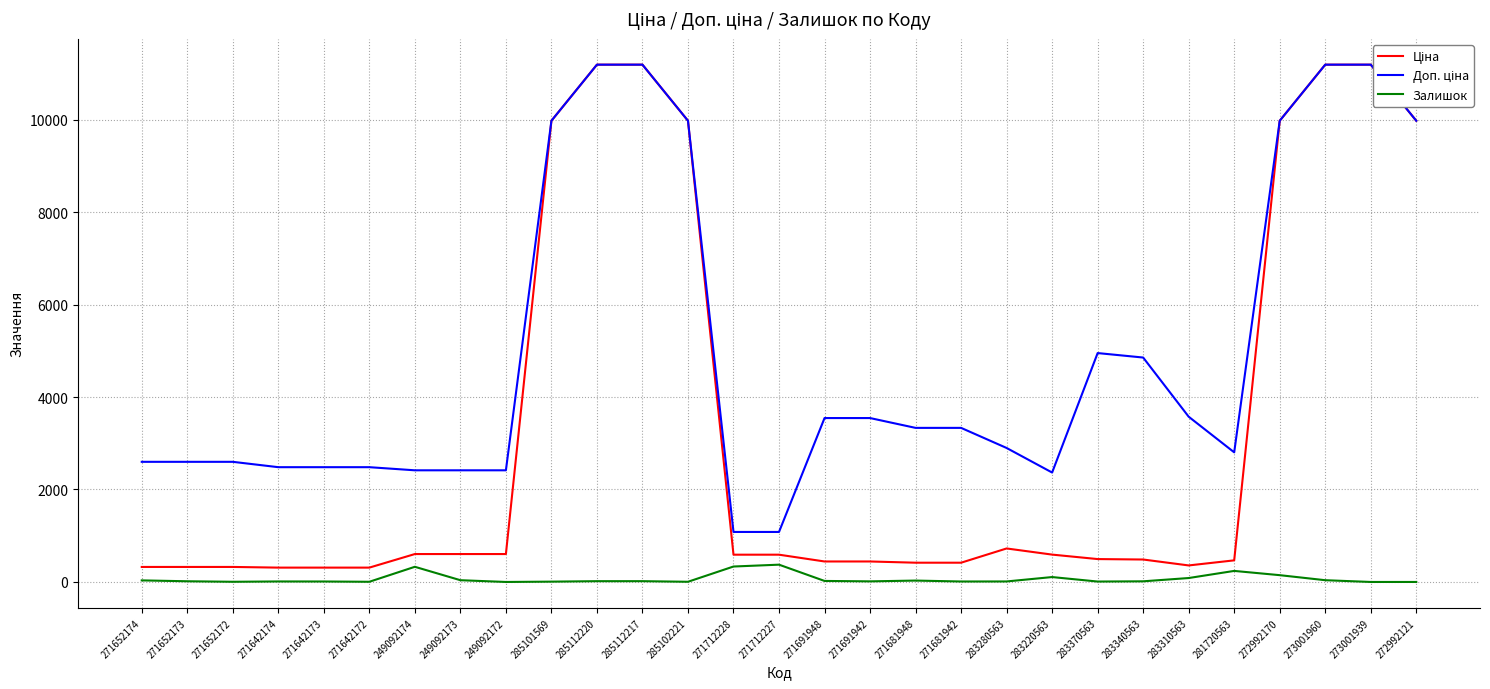

What position from the right is 283310563?

6